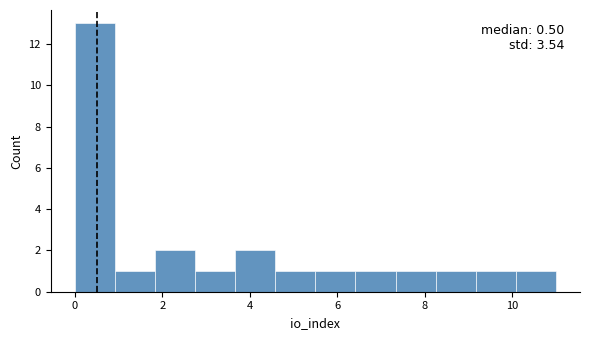

Over which range of the x-axis is the bar tallest?

0.0 to 1.0